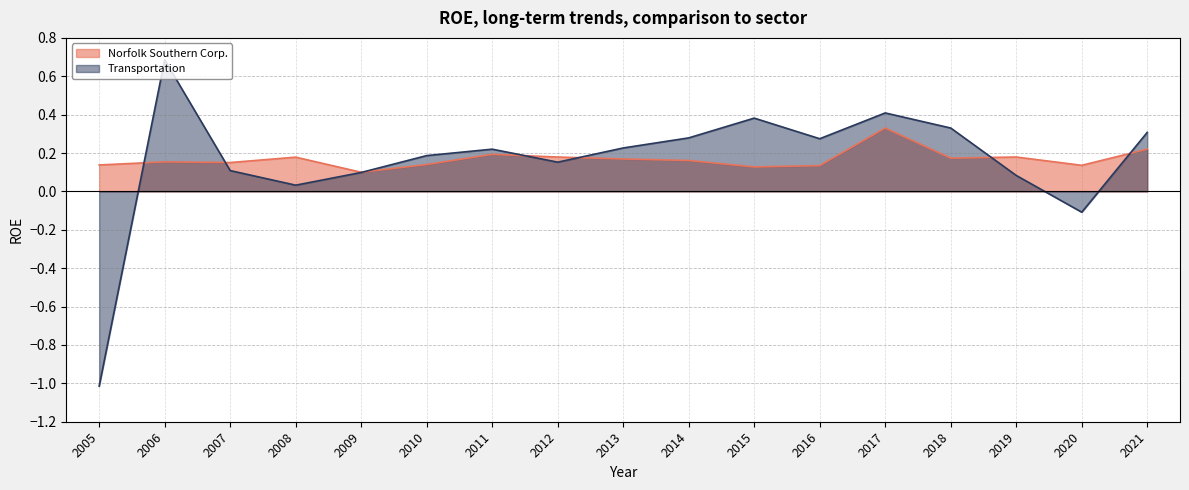

At which label does Norfolk Southern Corp. reach its peak?

2017